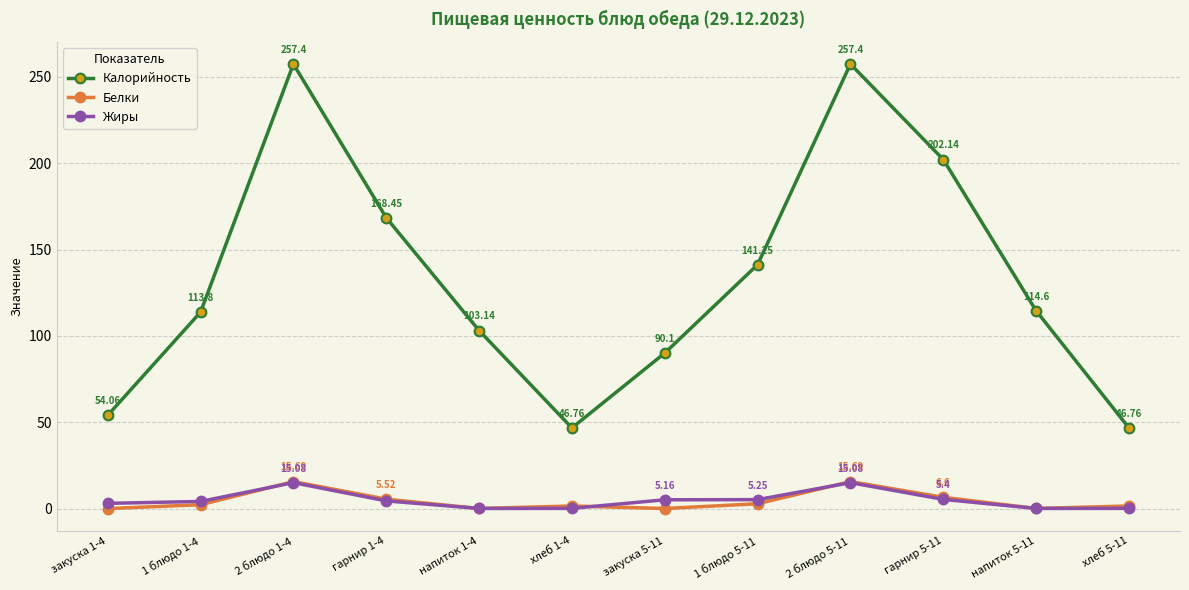

What are all the series names shown in the legend?

Калорийность, Белки, Жиры